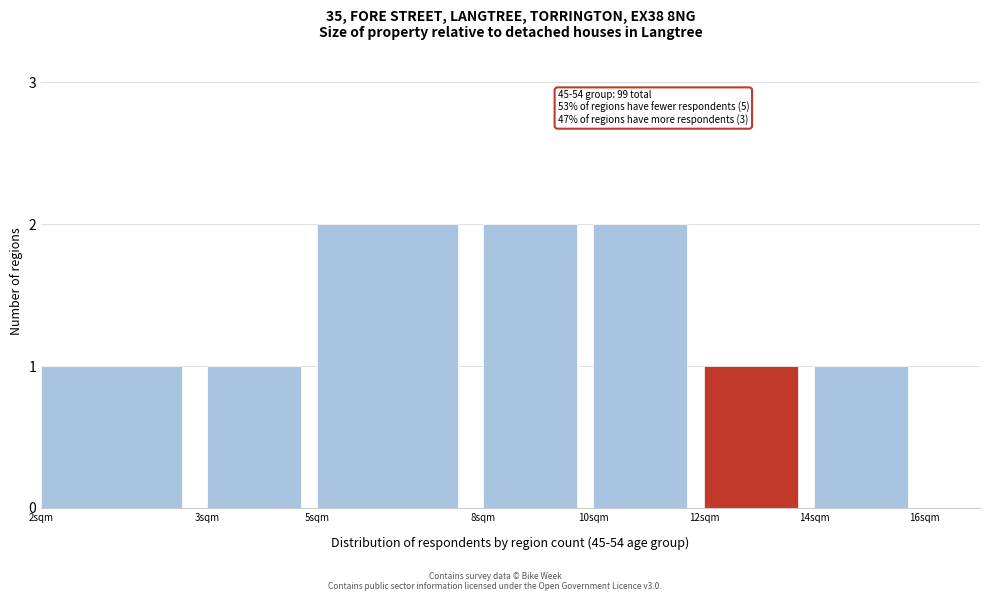

Reading left to right, what are all the values shown in this chart?

2sqm=1	3sqm=1	5sqm=2	8sqm=2	10sqm=2	12sqm=1	14sqm=1